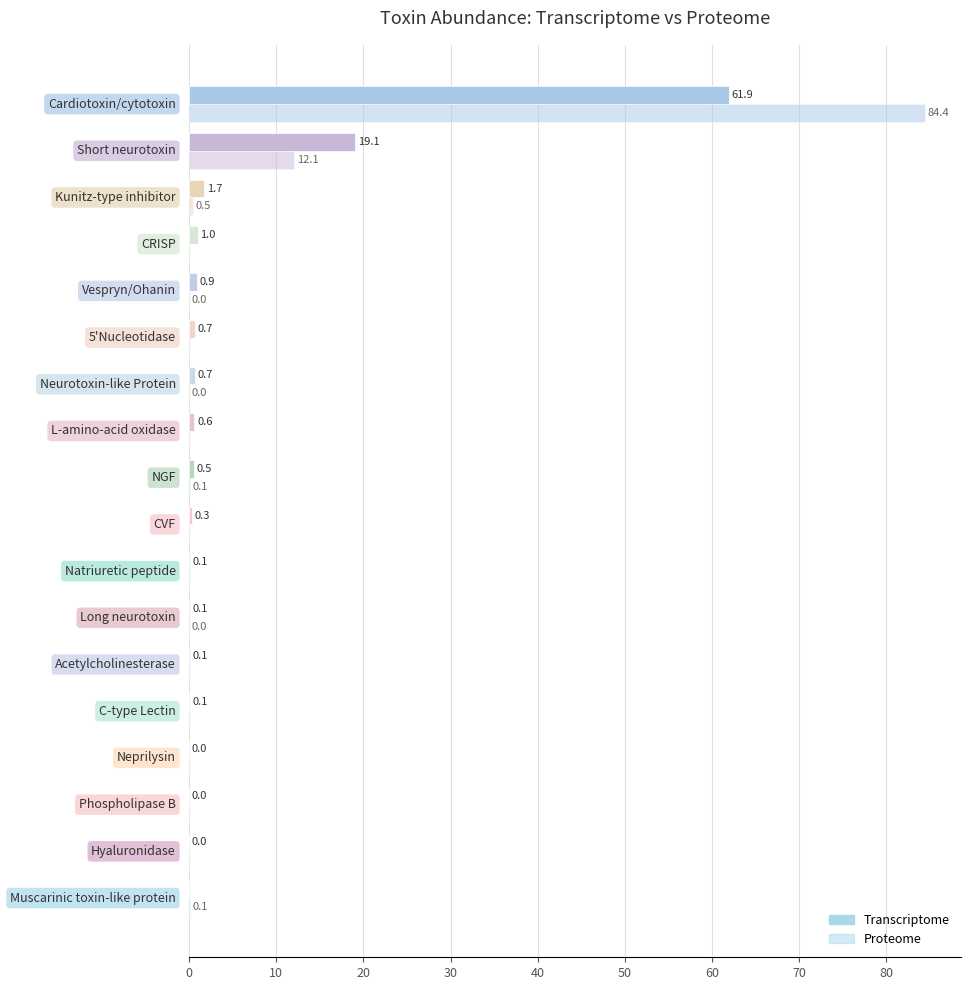

List the series in order of their peak value, lowest first.

Transcriptome, Proteome